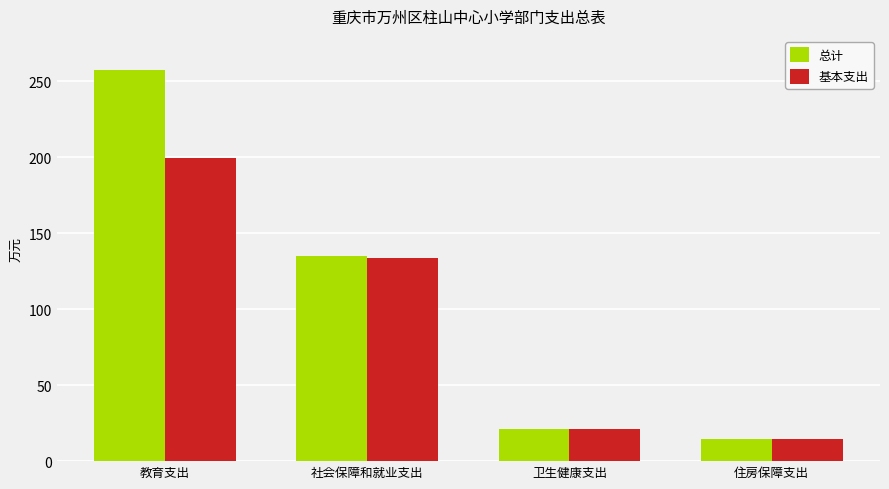

What position from the right is 教育支出?

4